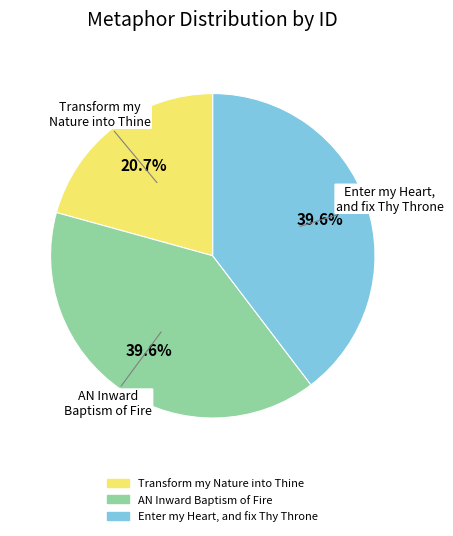

How many slices are in this pie chart?

3